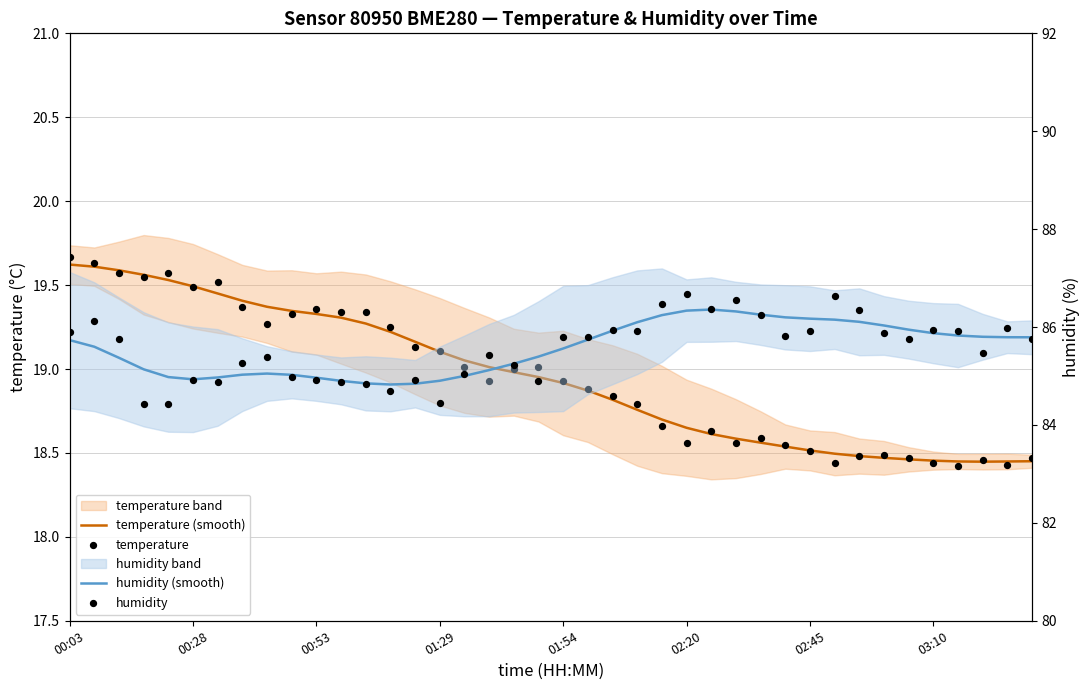

At how many categories does at least one series exceed 18?

40